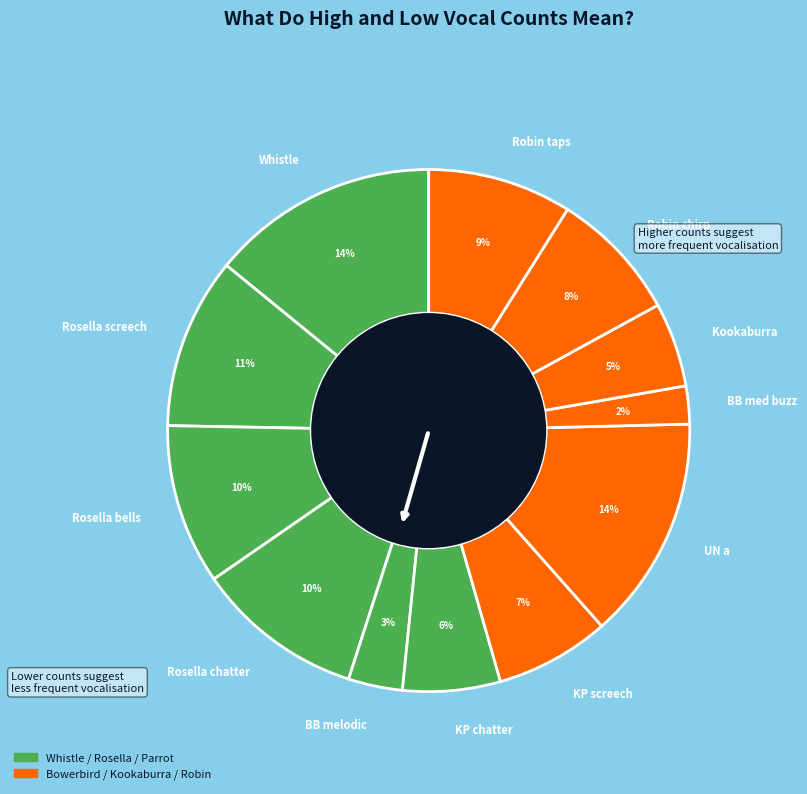

Does UN a account for over 50% of the chart?

No